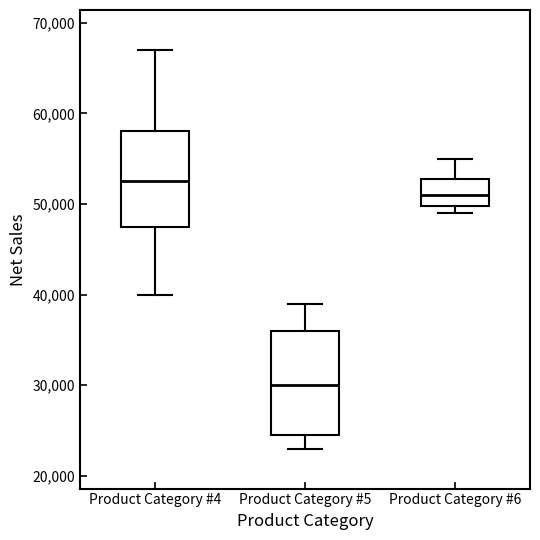

Reading left to right, transcribe this box plot: for each box, give where its median line is, the range the box spans, and where its two whiskers end, as read against the y-axis. The values are not printed on the chart, so give them approximately, as read against the axis.

Product Category #4: median 53000, box 48000 to 58000, whiskers 40000 to 67000
Product Category #5: median 30000, box 25000 to 36000, whiskers 23000 to 39000
Product Category #6: median 51000, box 50000 to 53000, whiskers 49000 to 55000